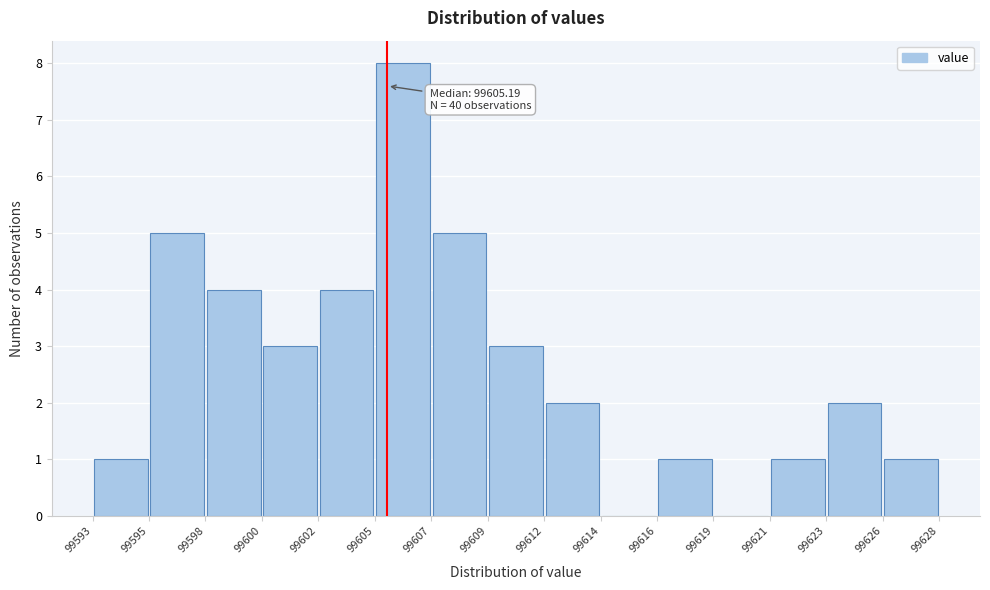

Over which range of the x-axis is the bar tallest?

99605 to 99607